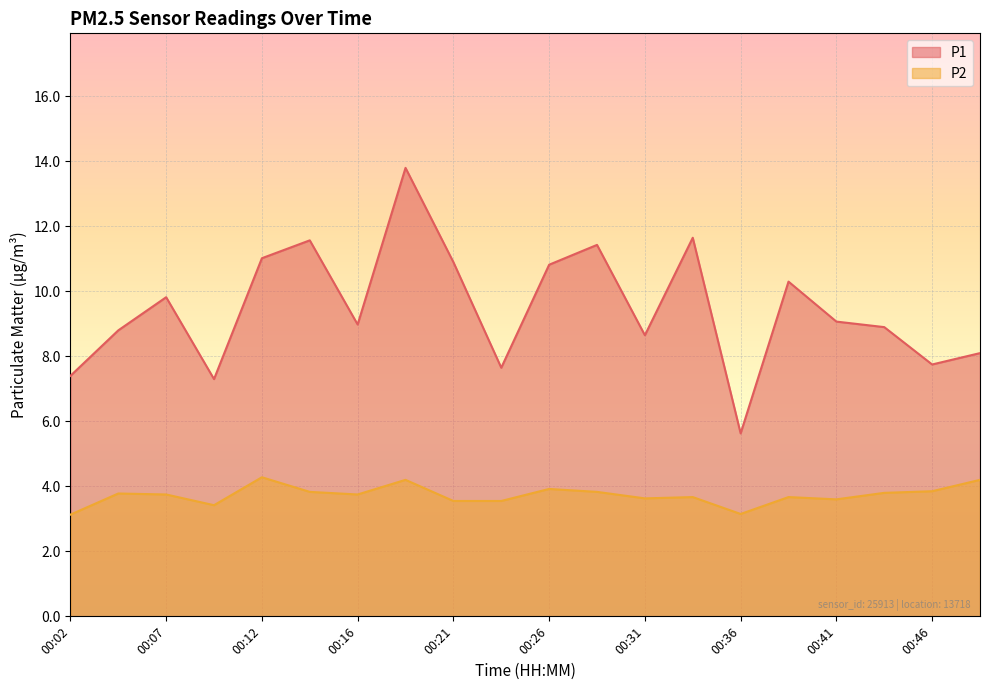

The P1 series shows 5.0 at 00:48. True or false?

False